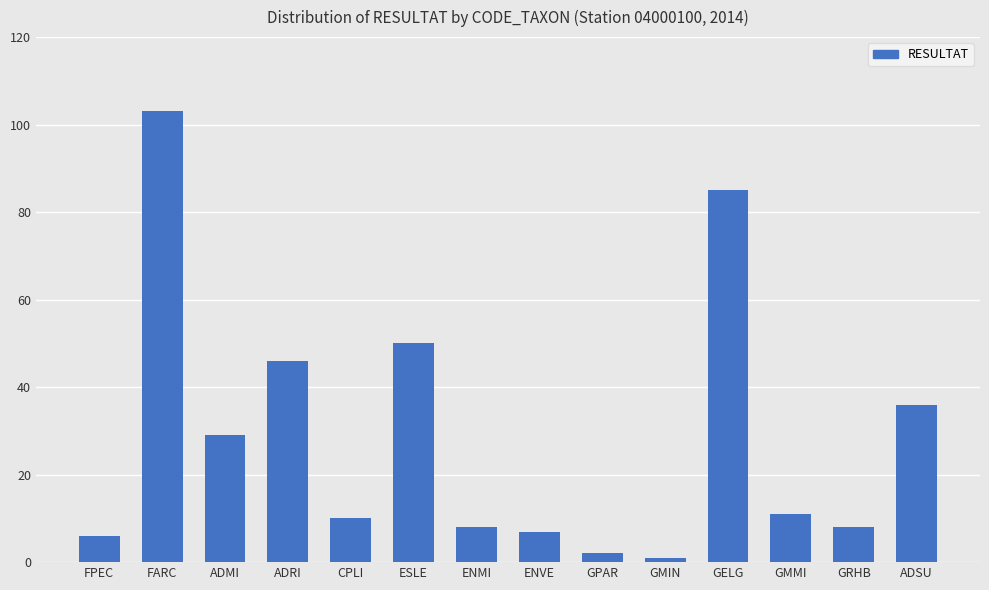

What is the difference between the second highest and second lowest values?

83